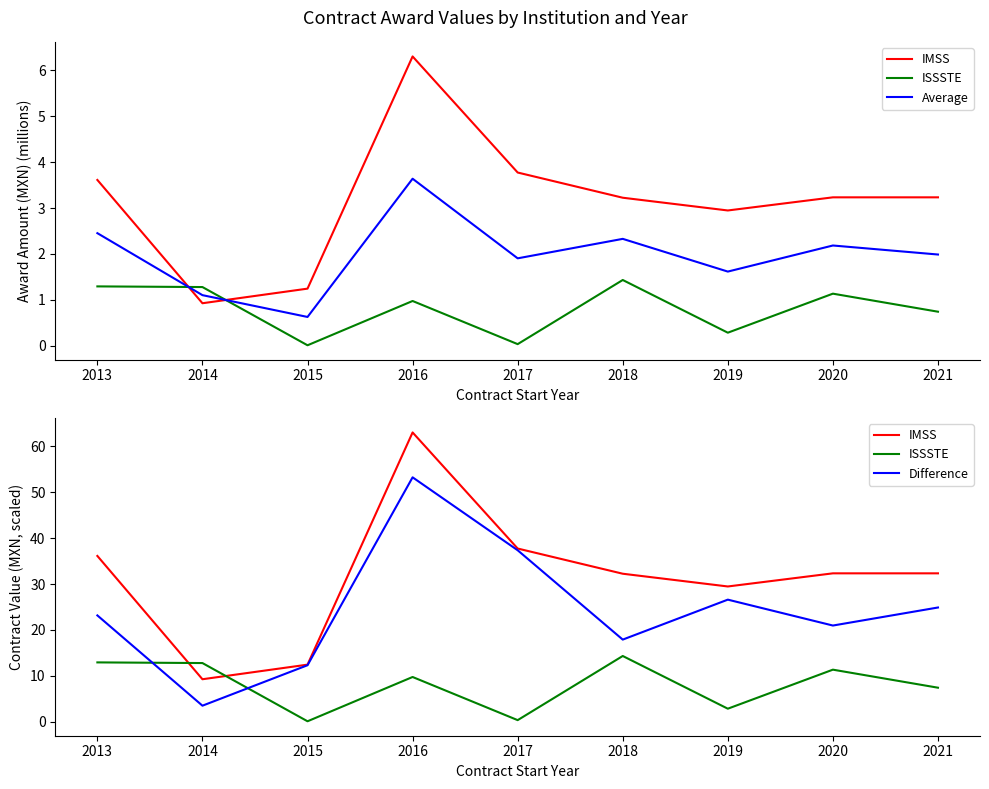

Is it true that Difference equals 5.1 at 2014?

False